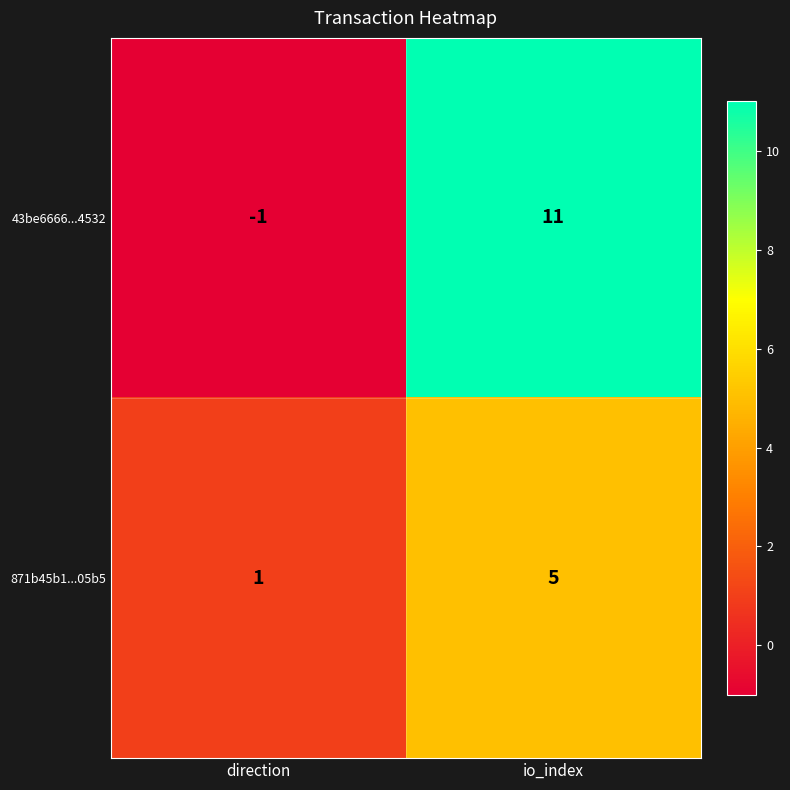

What is the difference between the maximum and minimum values in the 871b45b1...05b5 series?

4